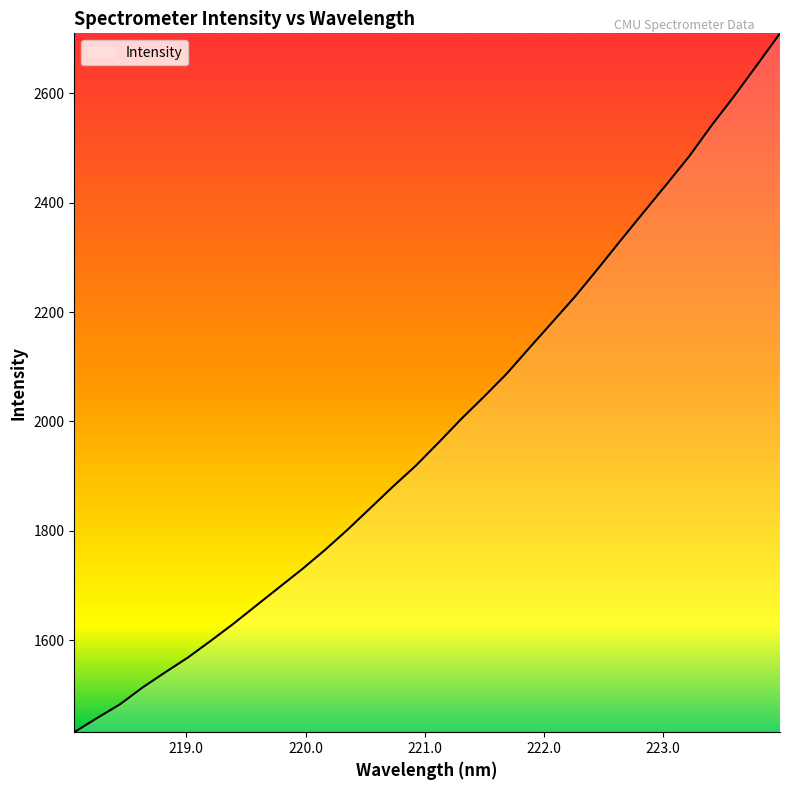

What is the smallest value displayed?

1432.3